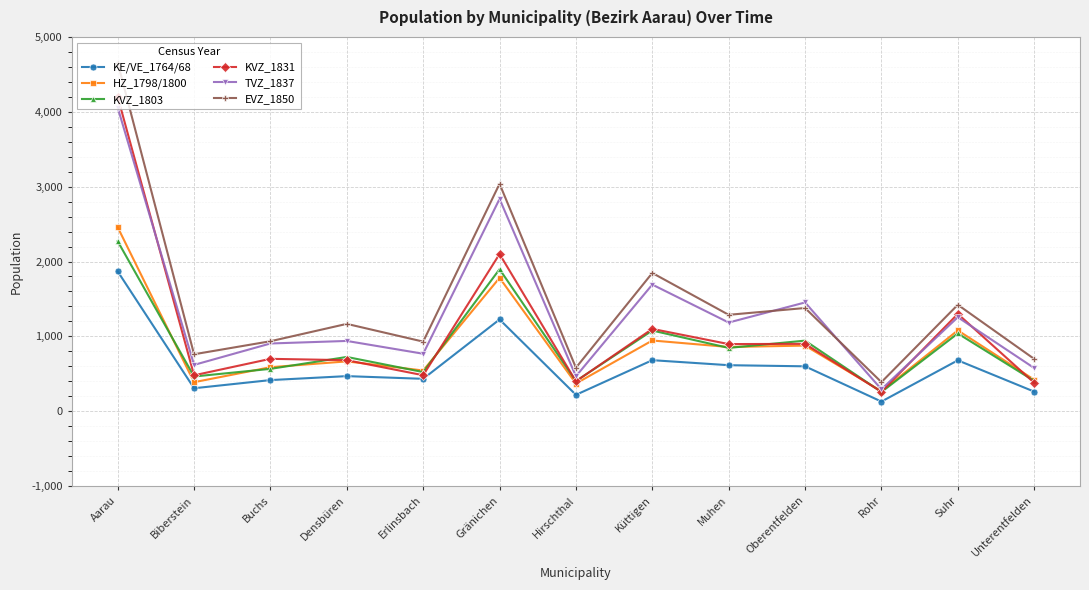

True or false: KE/VE_1764/68 has more than 1 points higher than both neighbors.

True